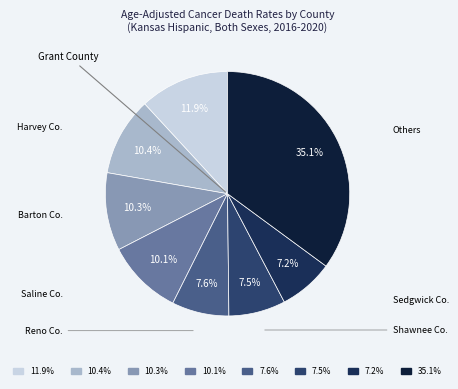

Is there a majority slice in this chart?

No